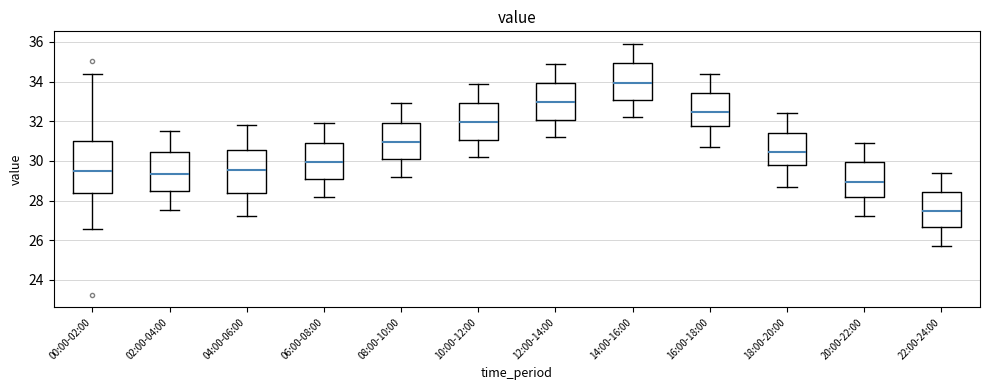

Comparing the boxes themselves (not the whiskers), which one is the tallest?

00:00-02:00